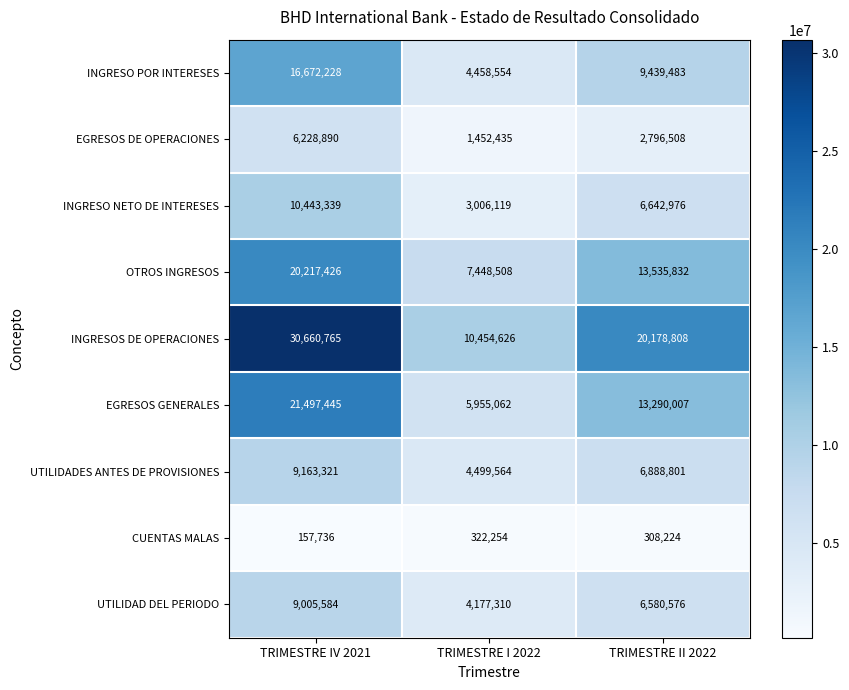

At TRIMESTRE II 2022, list the series in order from largest to smallest.

INGRESOS DE OPERACIONES, OTROS INGRESOS, EGRESOS GENERALES, INGRESO POR INTERESES, UTILIDADES ANTES DE PROVISIONES, INGRESO NETO DE INTERESES, UTILIDAD DEL PERIODO, EGRESOS DE OPERACIONES, CUENTAS MALAS